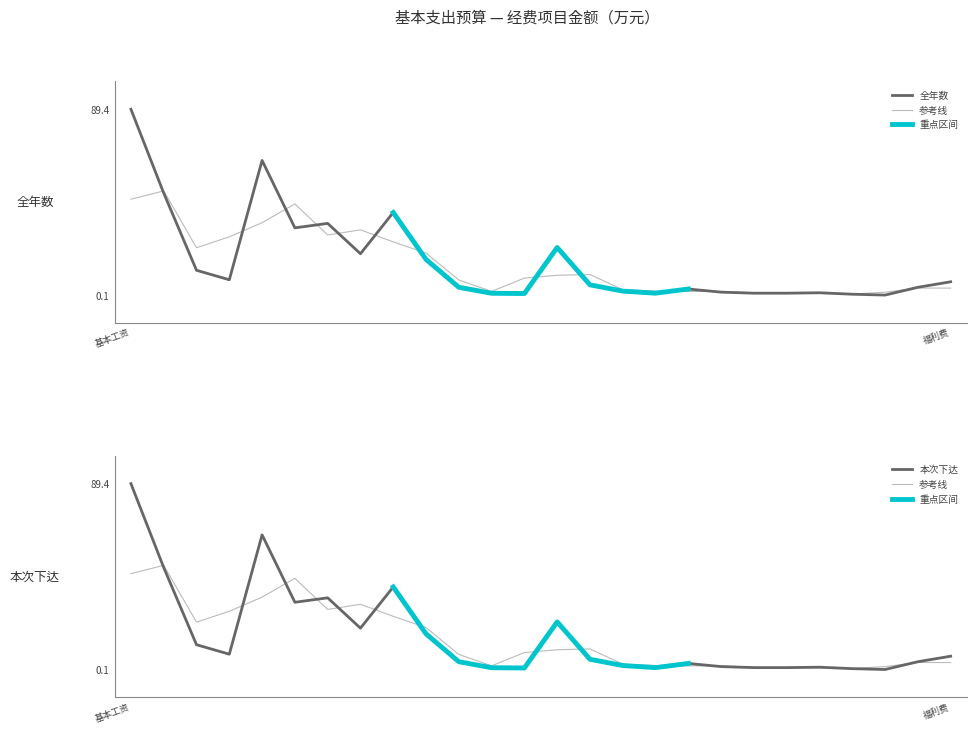

At which label is 本次下达 closest to 44?

8